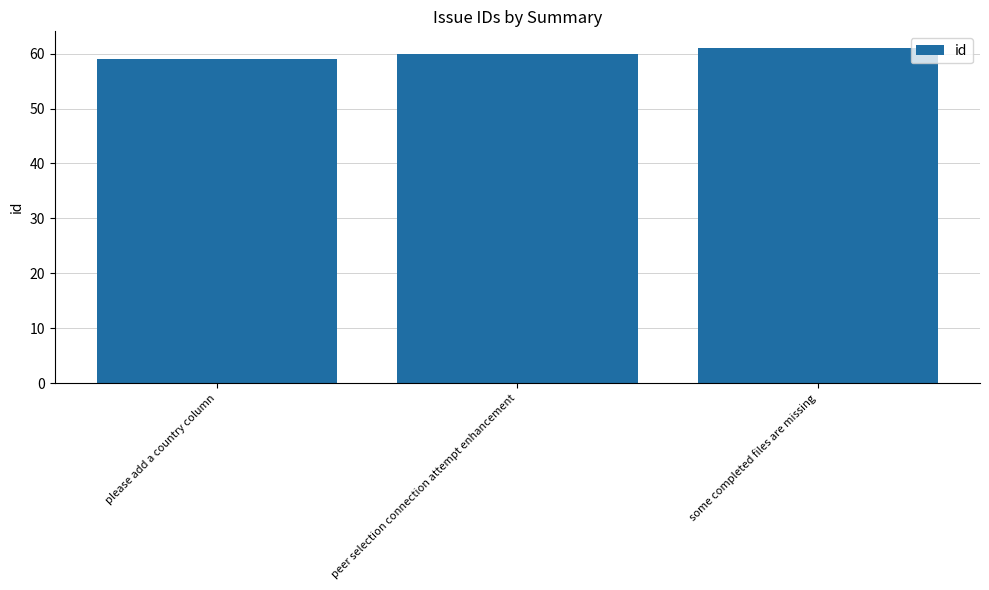

What is the smallest value displayed?

59